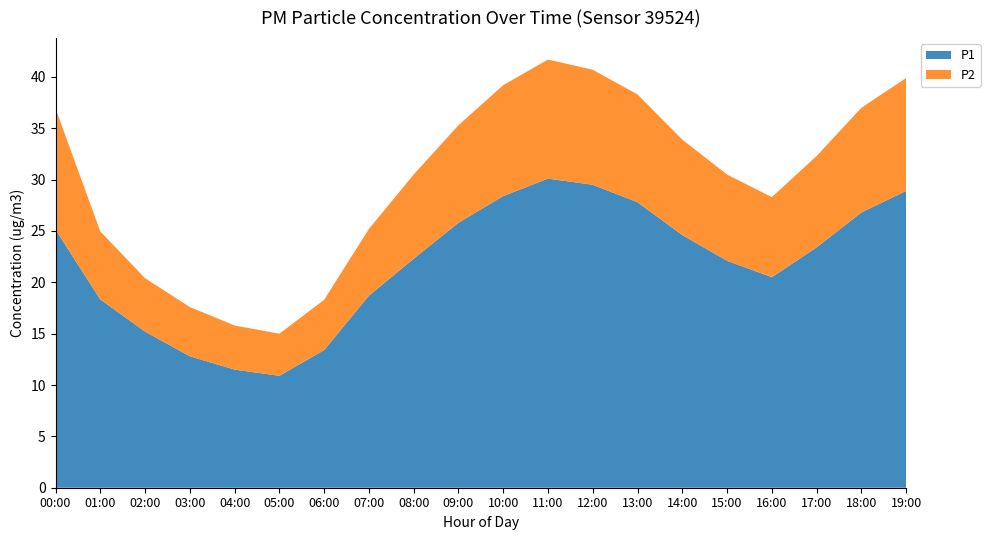

Reading left to right, transcribe all the data shown in this chart.

P1: 25.1	18.3	15.2	12.8	11.5	10.9	13.4	18.7	22.3	25.8	28.4	30.1	29.5	27.8	24.6	22.1	20.5	23.4	26.8	28.9
P2: 11.8	6.6	5.2	4.8	4.3	4.1	4.9	6.5	8.2	9.5	10.8	11.6	11.2	10.5	9.3	8.4	7.8	8.9	10.2	11.0